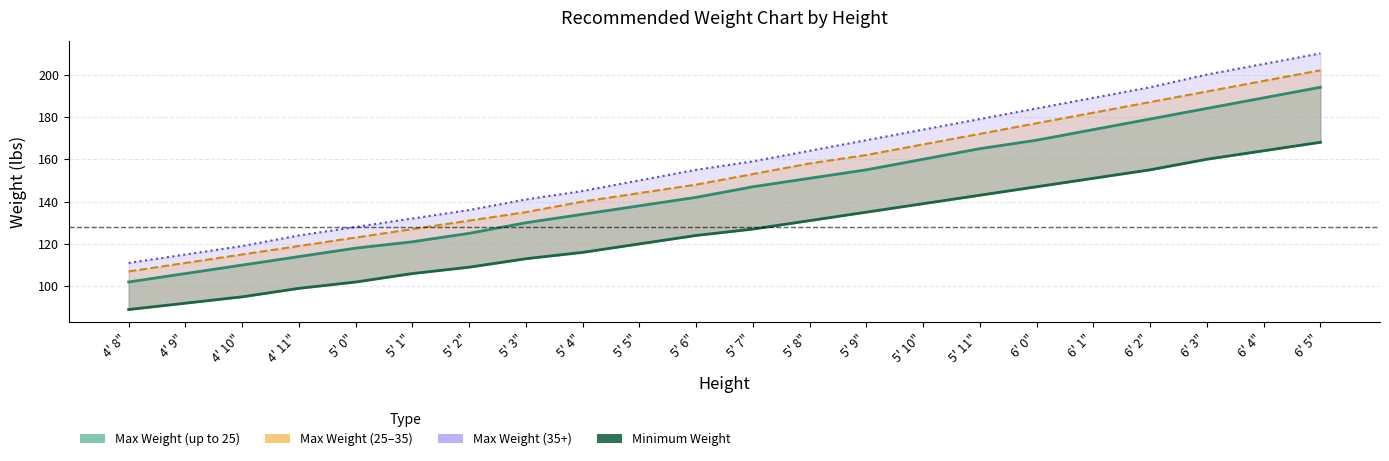

At which category is the sum across all series the highest?

6' 5"